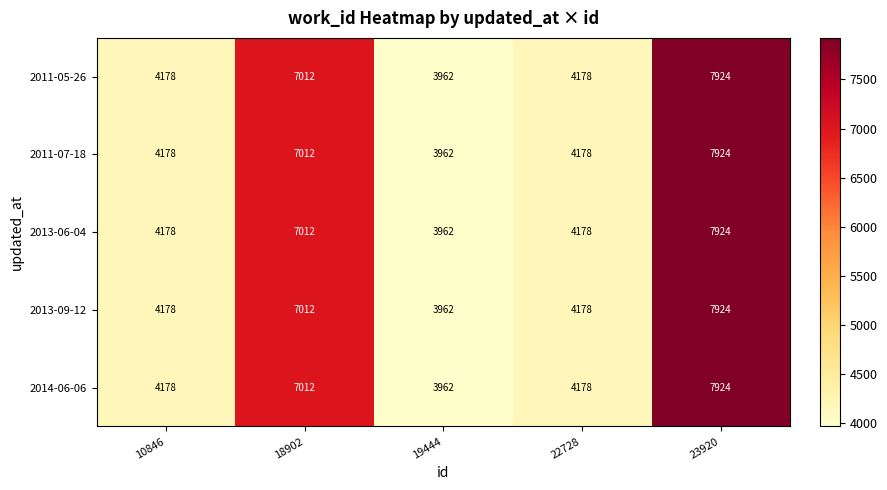

At which label does 2014-06-06 reach its minimum?

19444